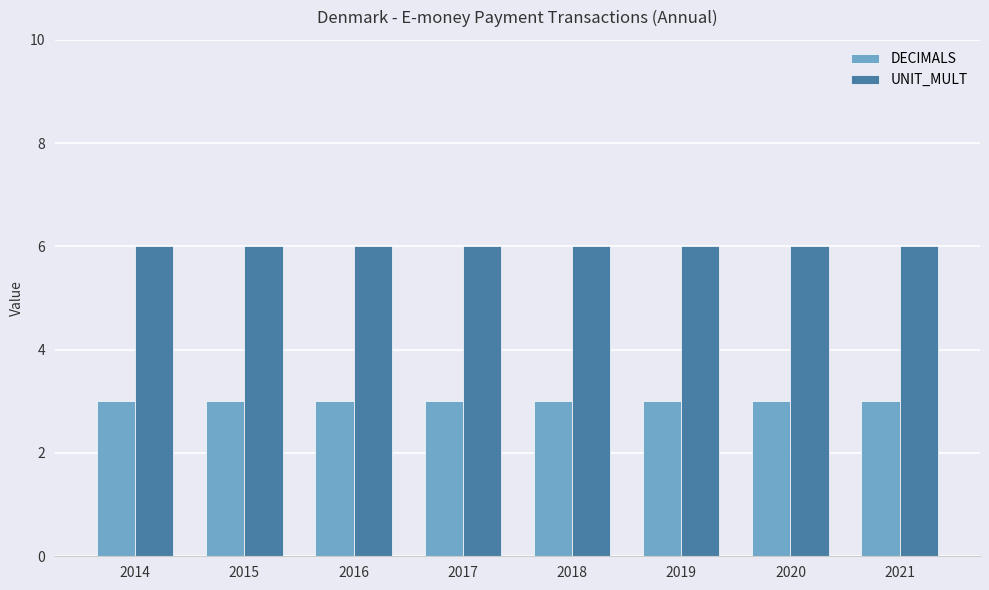

What is the difference between the highest and lowest values at 2014?

3